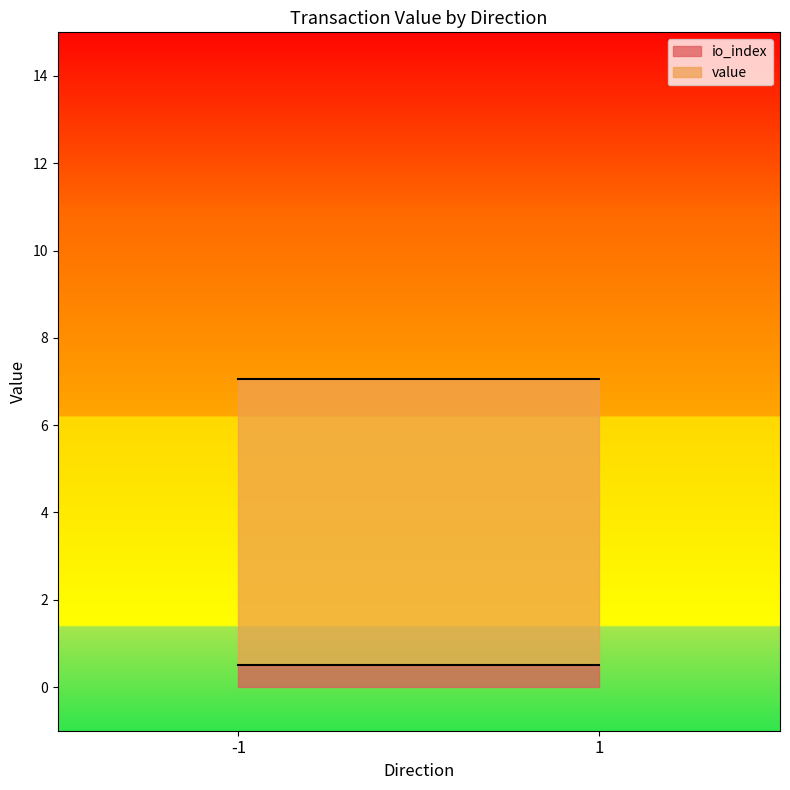

Which series has the widest spread of values?

value